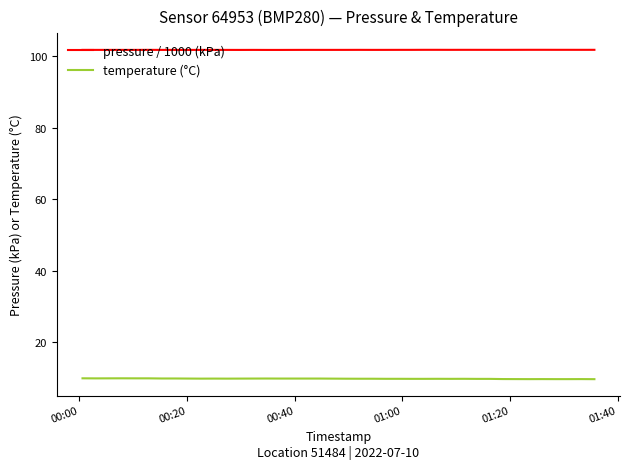

What are all the series names shown in the legend?

pressure / 1000 (kPa), temperature (°C)